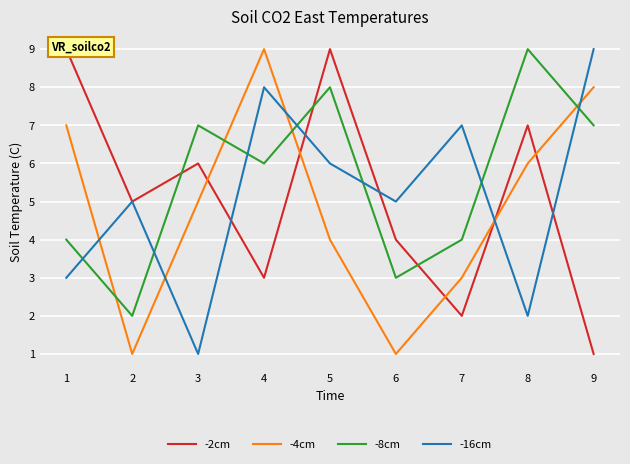

Is the value of -8cm at 1 greater than the value of -2cm at 2?

No